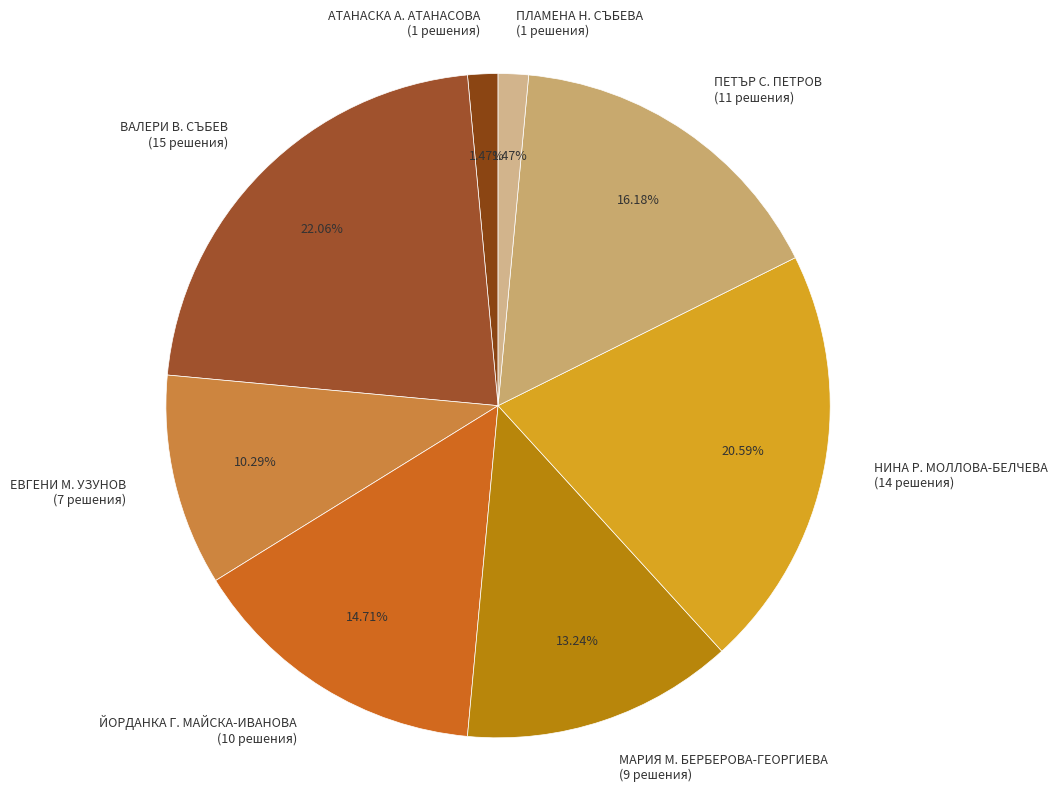

Does АТАНАСКА А. АТАНАСОВА represent more than half of the total?

No